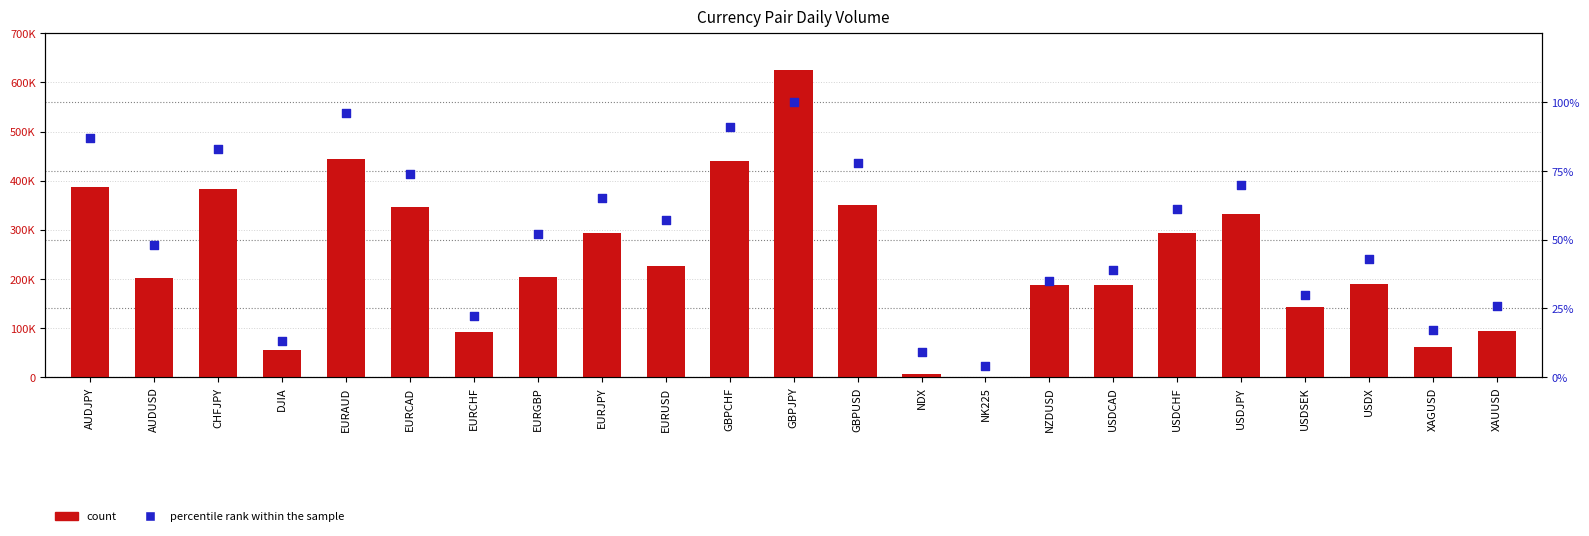

Which series has the widest spread of Y values?

count